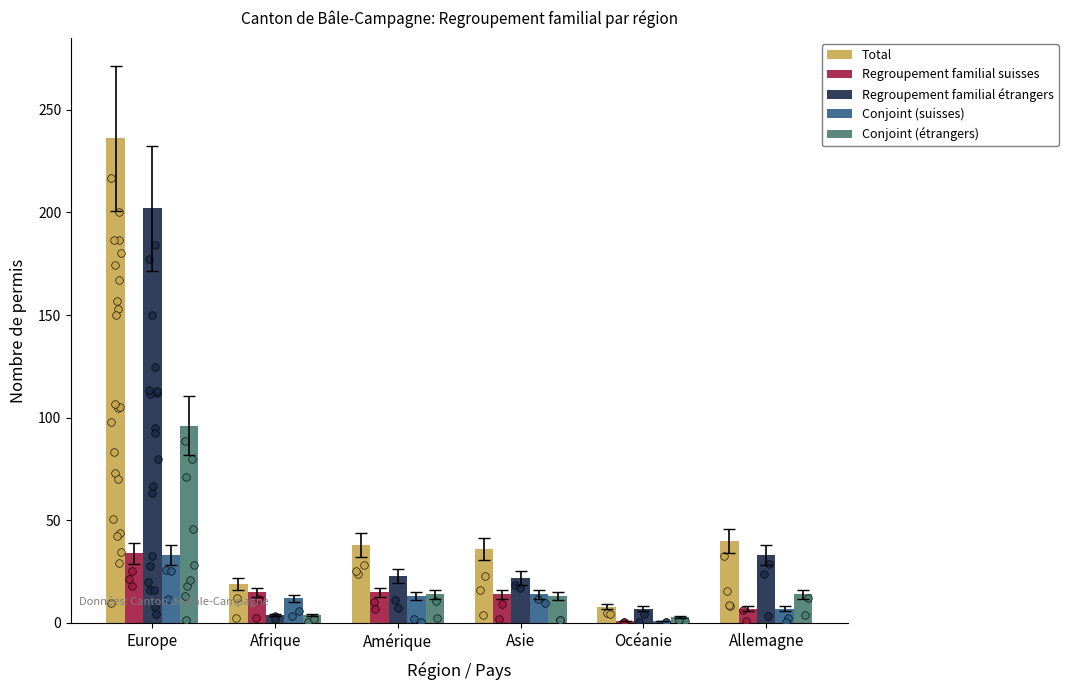

What are all the series names shown in the legend?

Total, Regroupement familial suisses, Regroupement familial étrangers, Conjoint (suisses), Conjoint (étrangers)